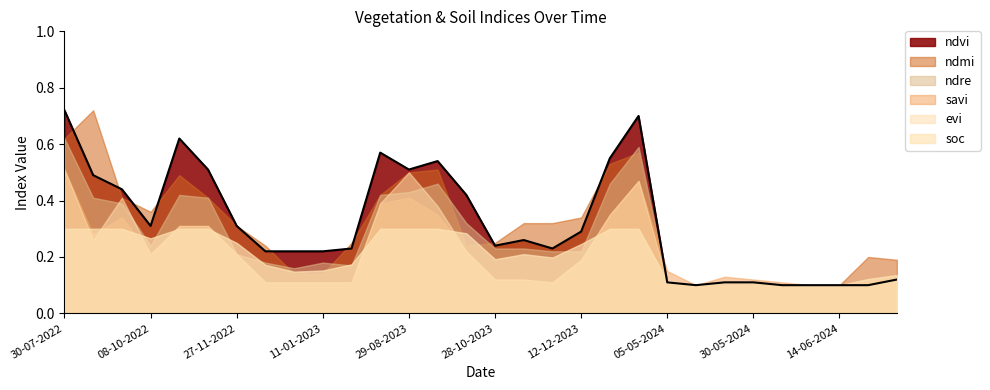

The ndvi series shows 0.2 at 08-10-2022. True or false?

False